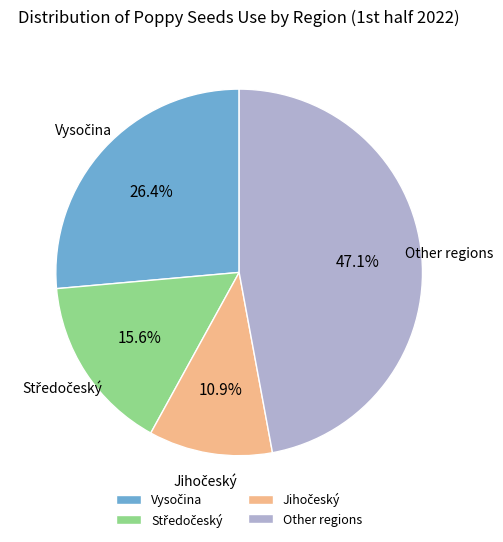

Which category has the biggest portion of the pie?

Other regions